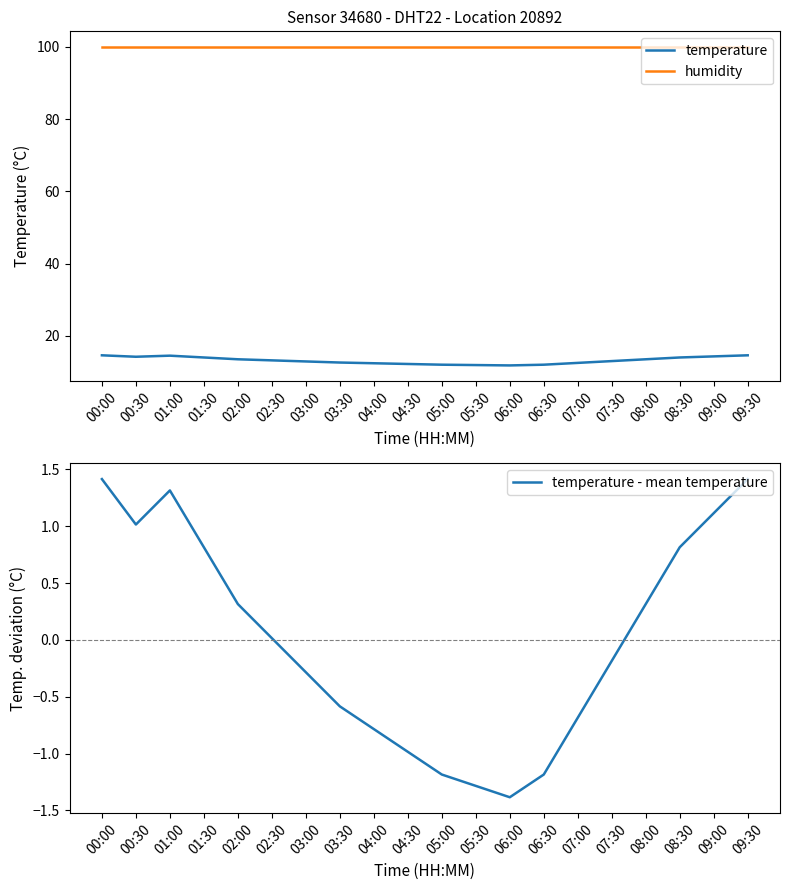

True or false: temperature - mean temperature and temperature intersect in this chart.

False